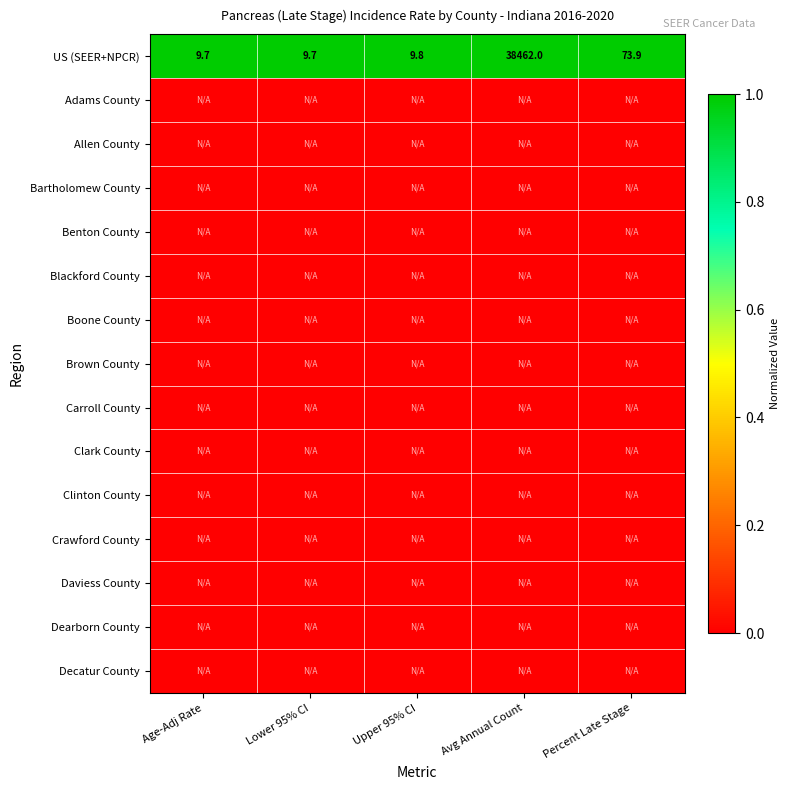

Where is US (SEER+NPCR) nearest to the value 19235?

Percent Late Stage